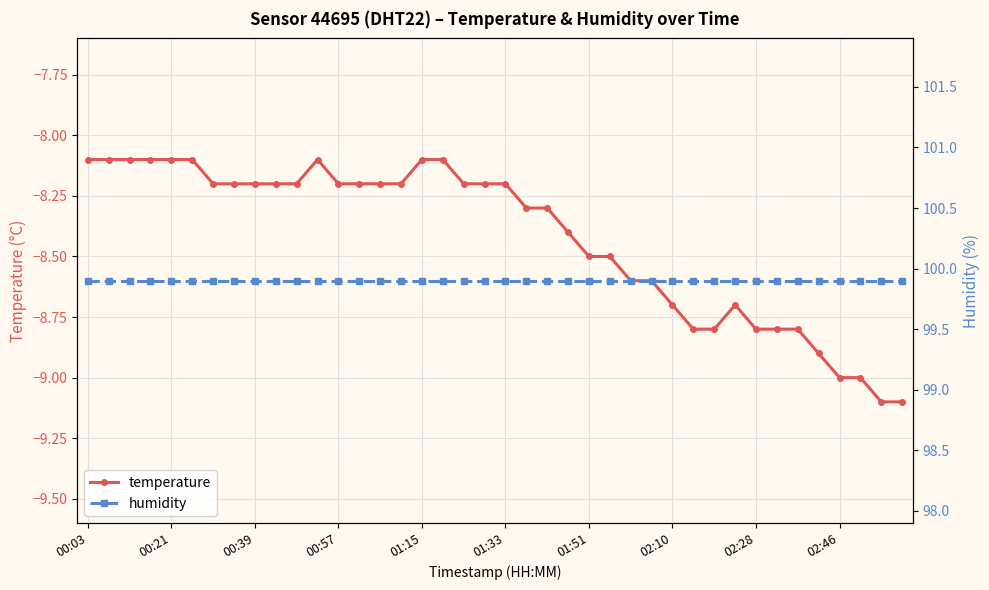

What are all the series names shown in the legend?

temperature, humidity